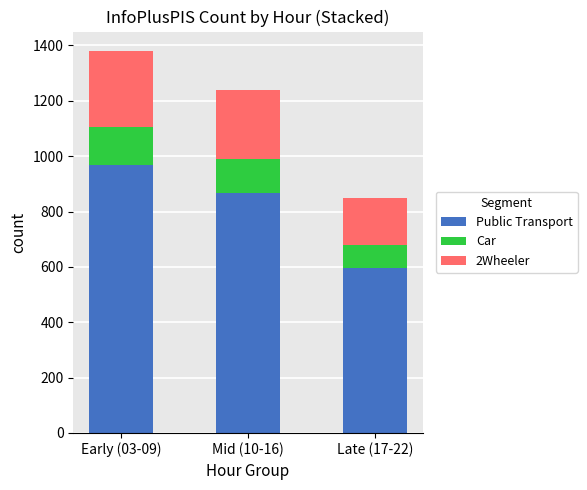

What is the average value of the Public Transport series?

809.2